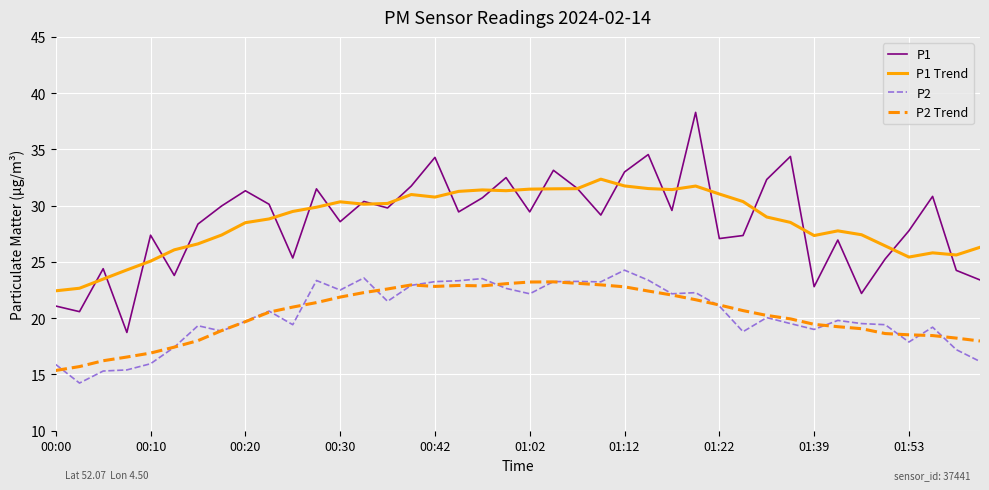

Which series has the largest range (max minus min)?

P1